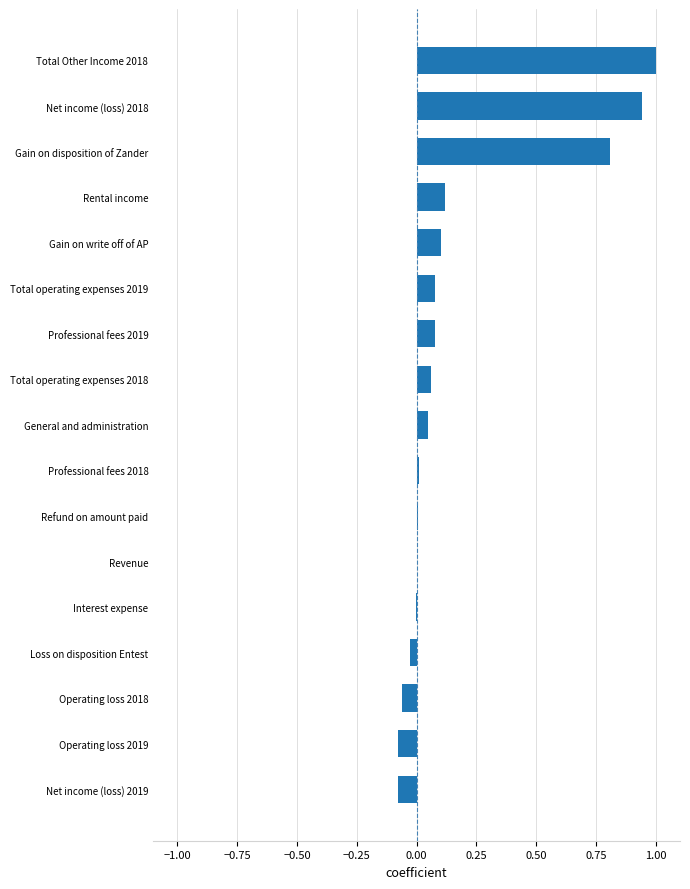

The value at Interest expense is -0.0. True or false?

True